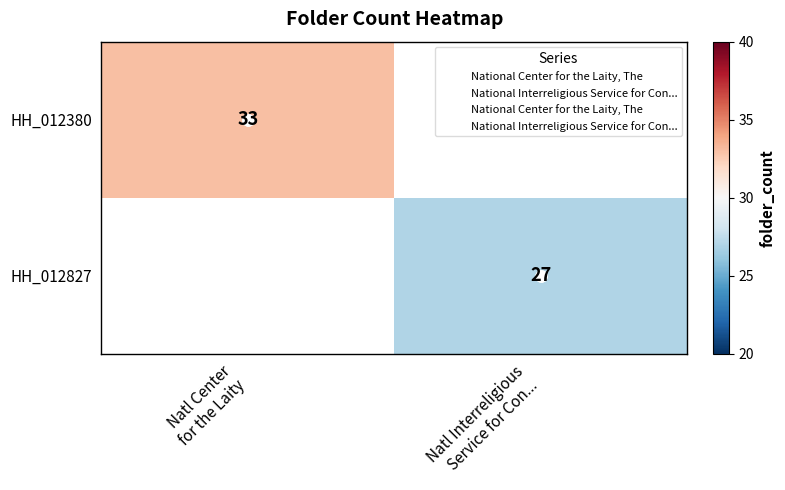

How many categories are shown in the chart?

2